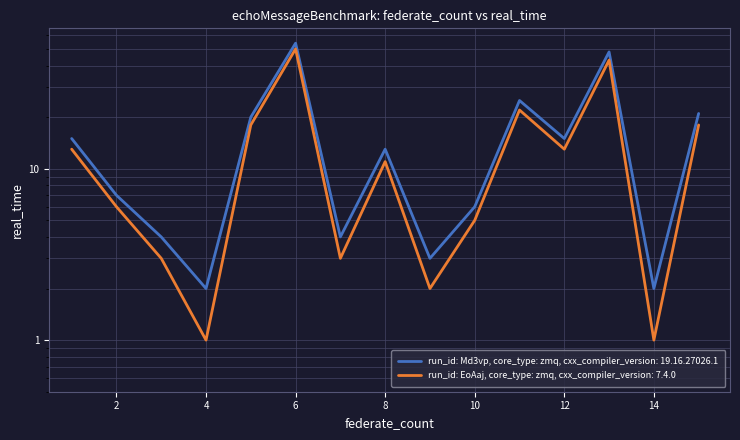

True or false: run_id: Md3vp, core_type: zmq, cxx_compiler_version: 19.16.27026.1 and run_id: EoAaj, core_type: zmq, cxx_compiler_version: 7.4.0 cross at least once.

False